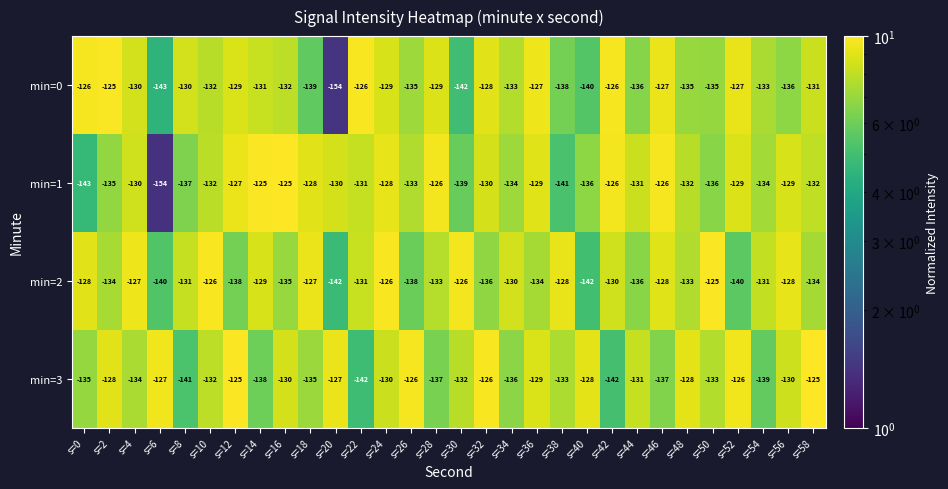

What is the smallest value displayed?

-154